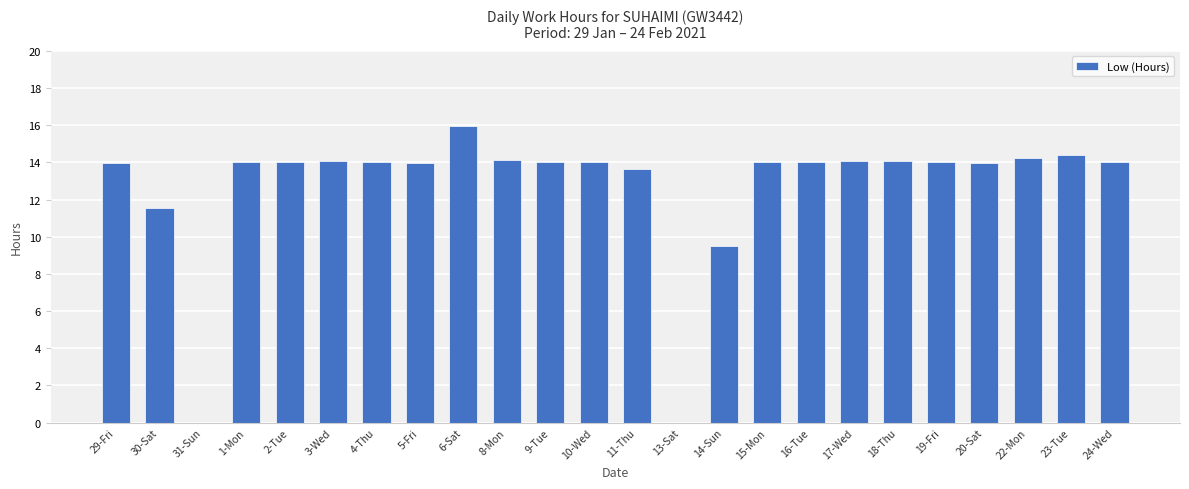

Are the bars horizontal?

No